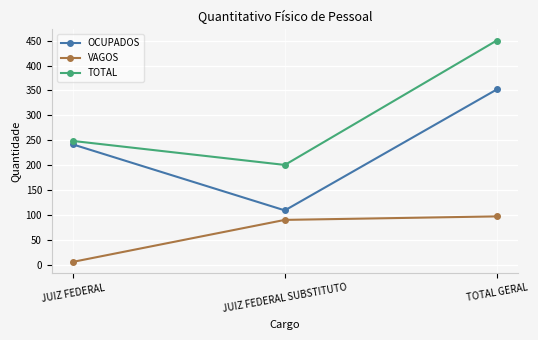

At which label does OCUPADOS reach its peak?

TOTAL GERAL